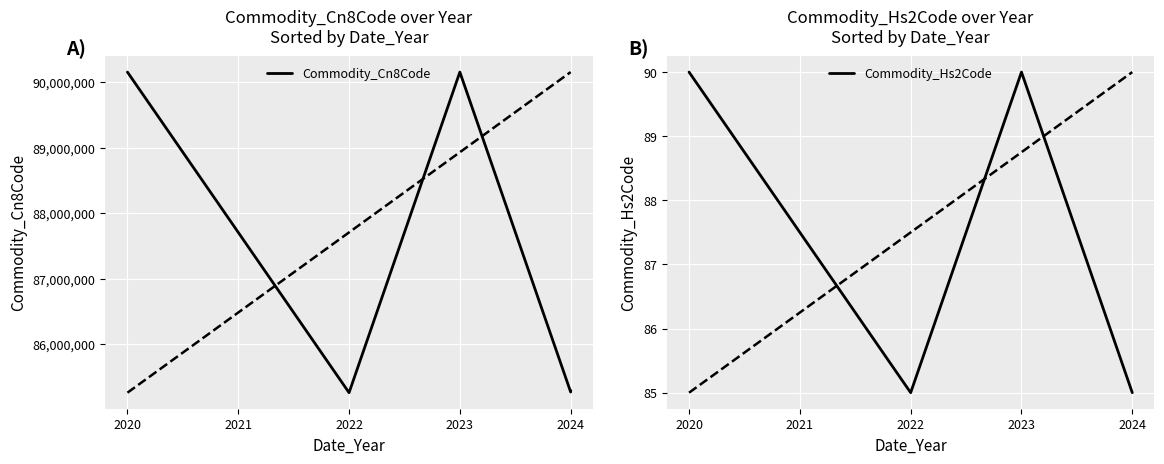

Between 2022 and 2024, which series saw the biggest shift?

Commodity_Cn8Code